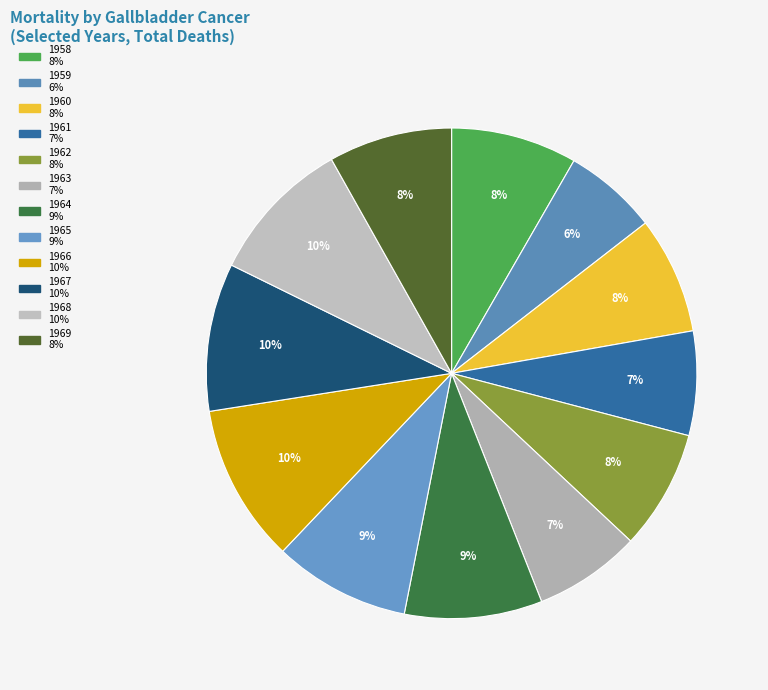

Which category has the biggest portion of the pie?

1966